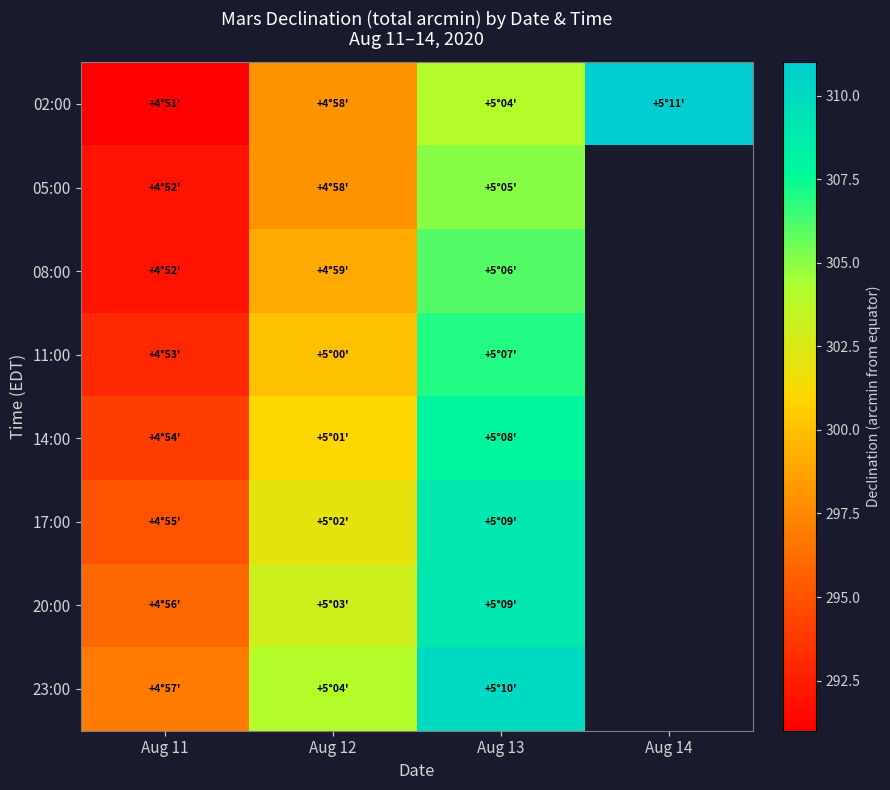

How many positive values does the 20:00 series have?

3